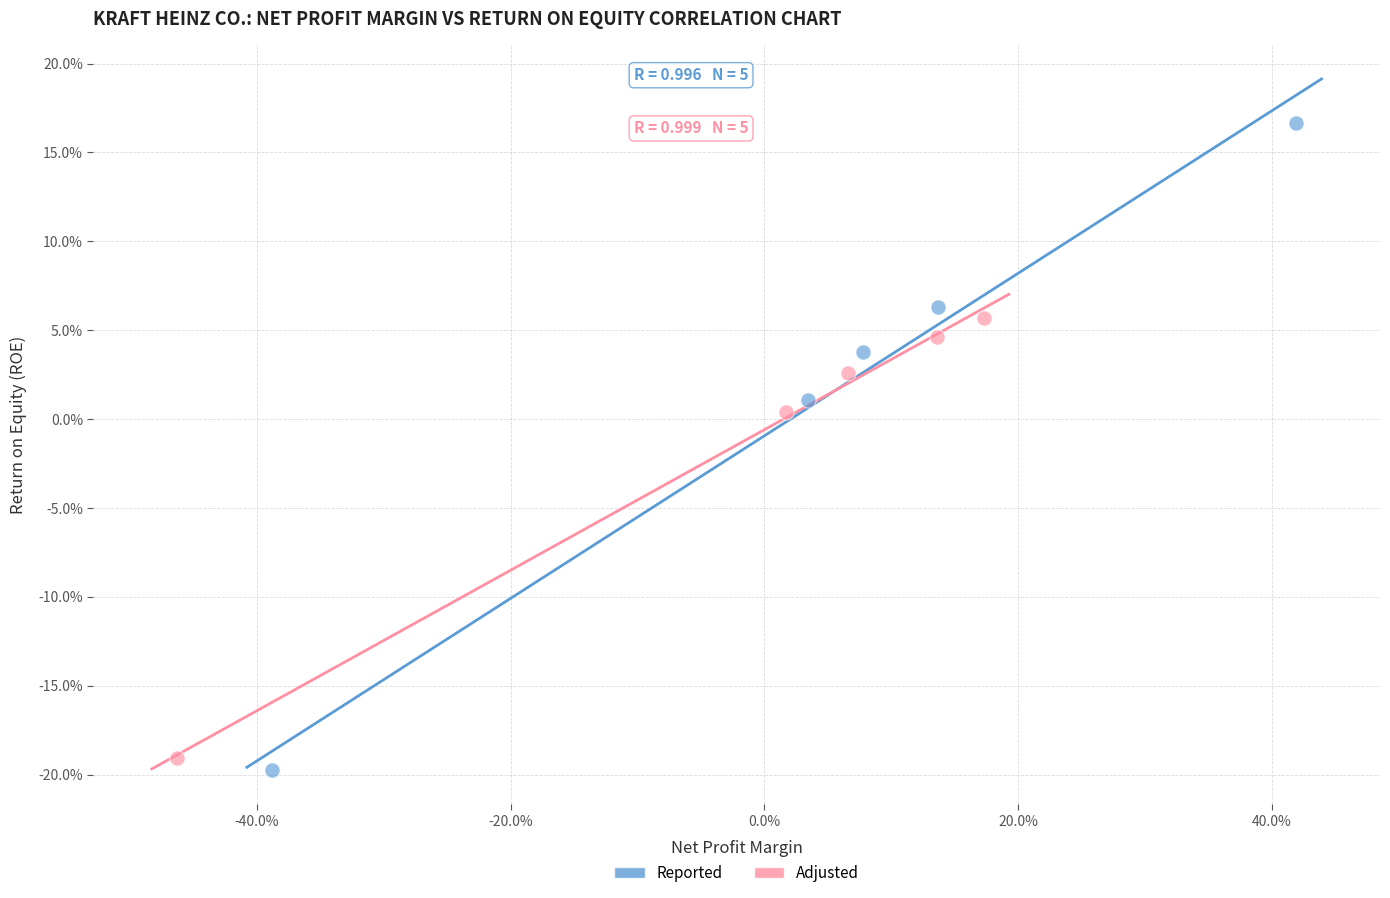

What are all the series names shown in the legend?

Reported, Adjusted